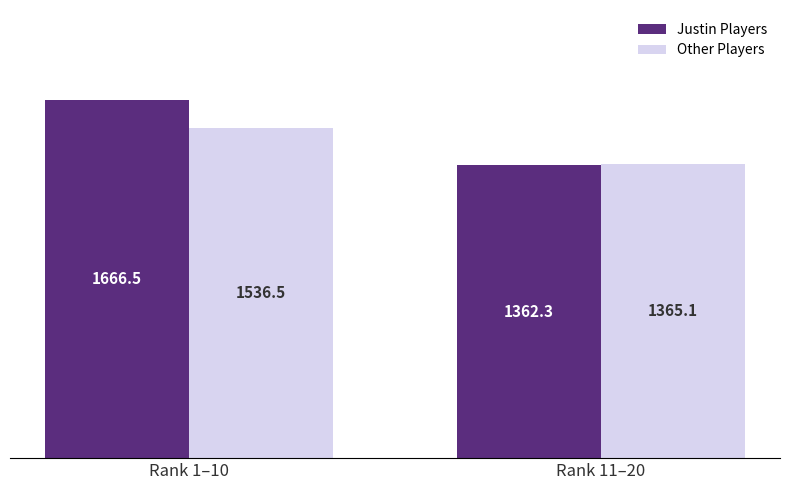

Which series changed the most between Rank 1–10 and Rank 11–20?

Justin Players